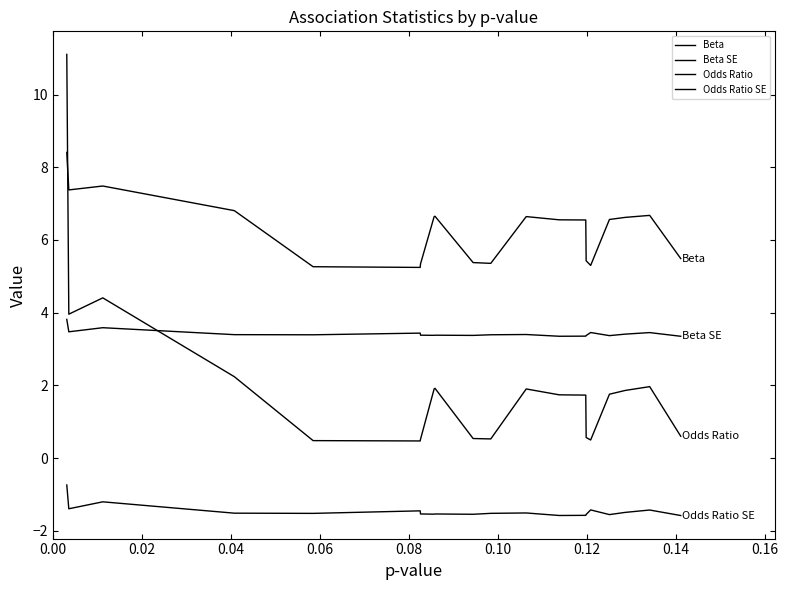

How many values in the Odds Ratio SE series exceed -1?

1